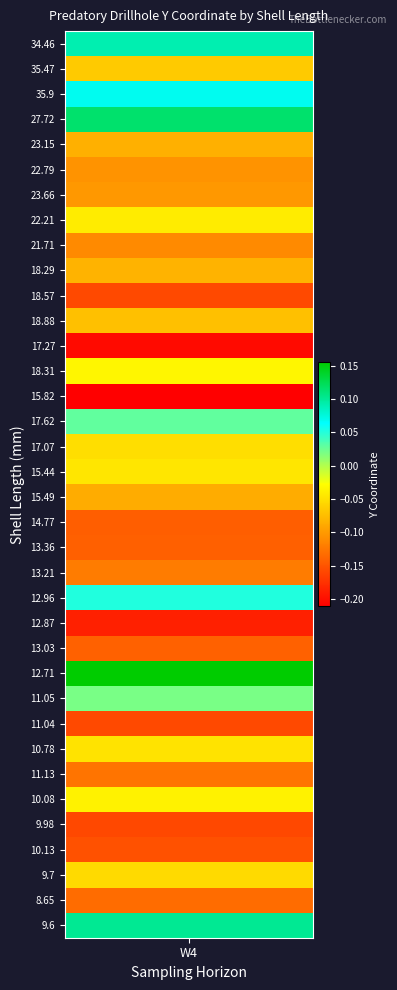

True or false: the data shows -0.1 at 31.

False